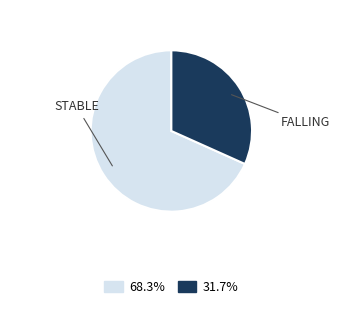

Is there a majority slice in this chart?

Yes